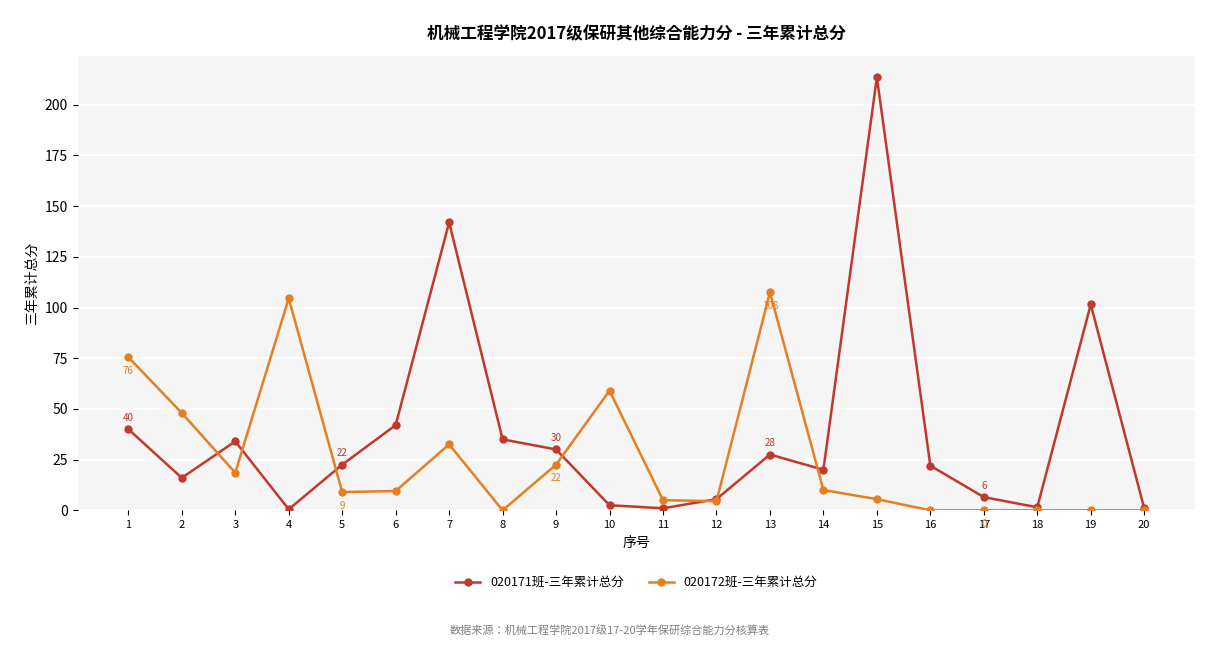

At which label does 020172班-三年累计总分 first exceed 9?

1